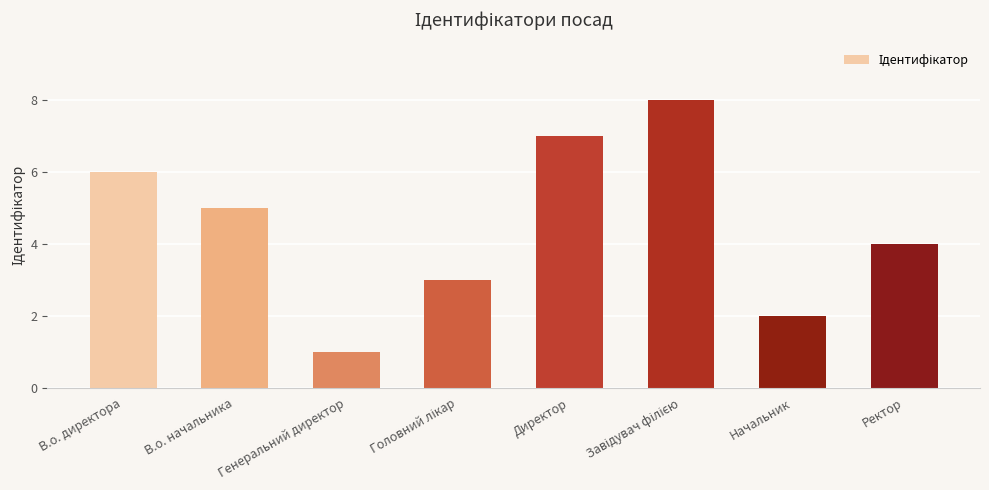

Reading left to right, what are all the values shown in this chart?

6	5	1	3	7	8	2	4